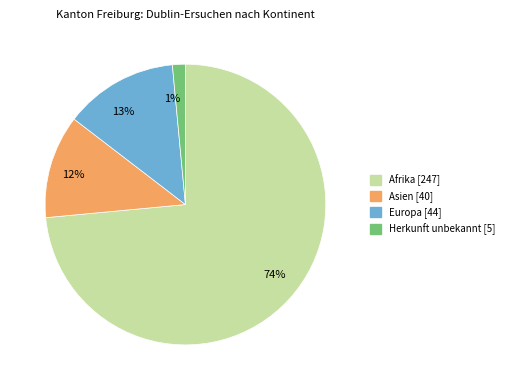

Is there any slice that represents more than half of the pie?

Yes